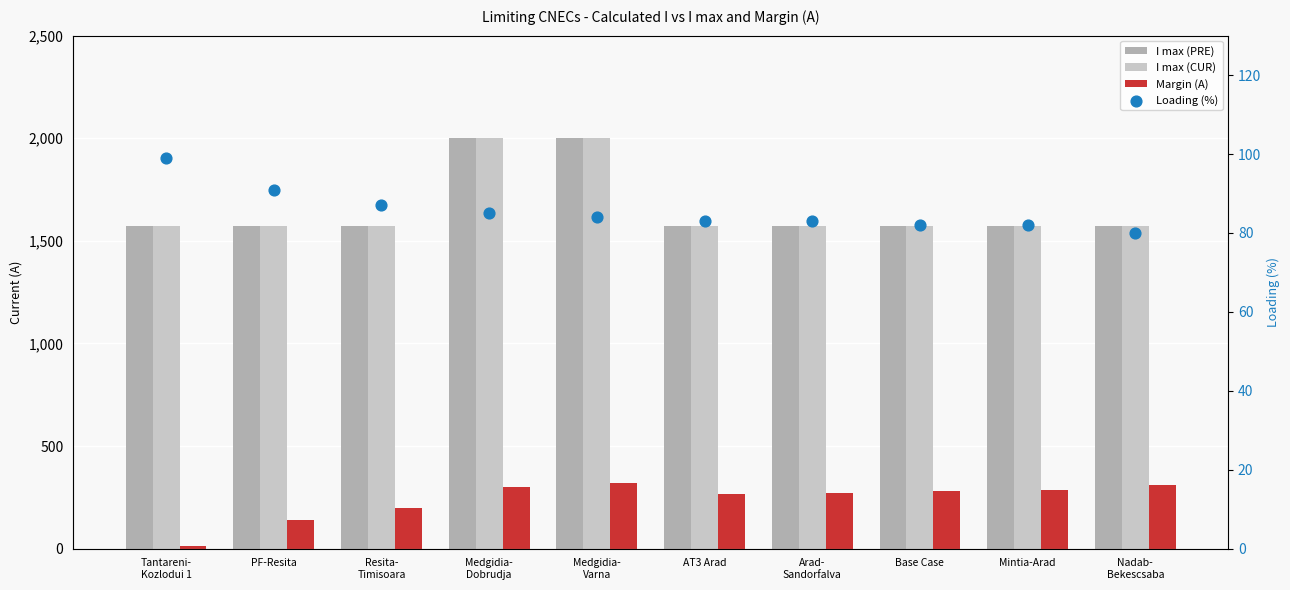

Which series reaches the minimum Y coordinate?

Margin (A)